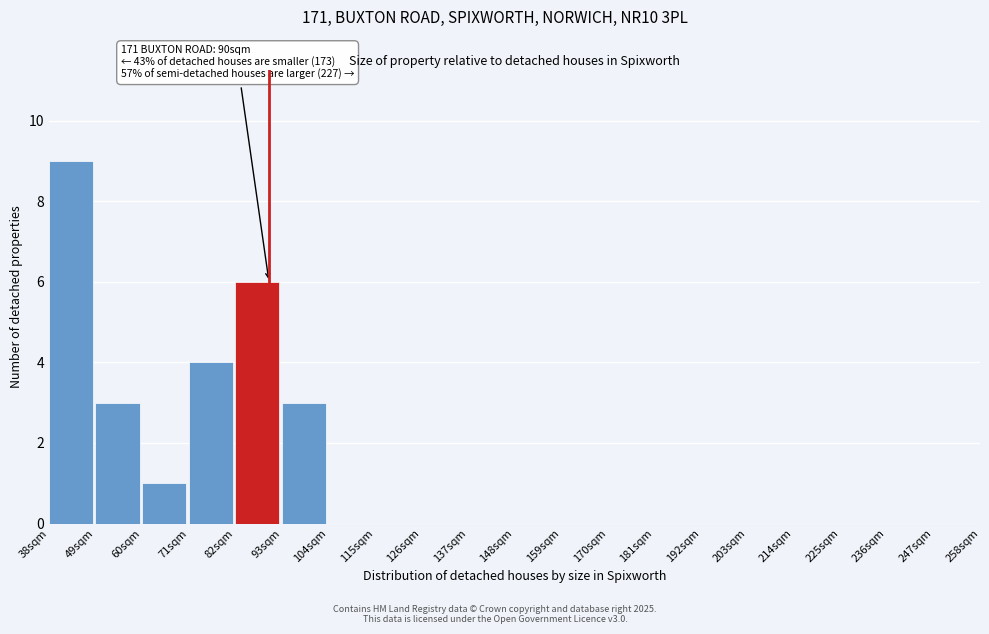

Which range on the x-axis has the tallest bar?

38 to 49